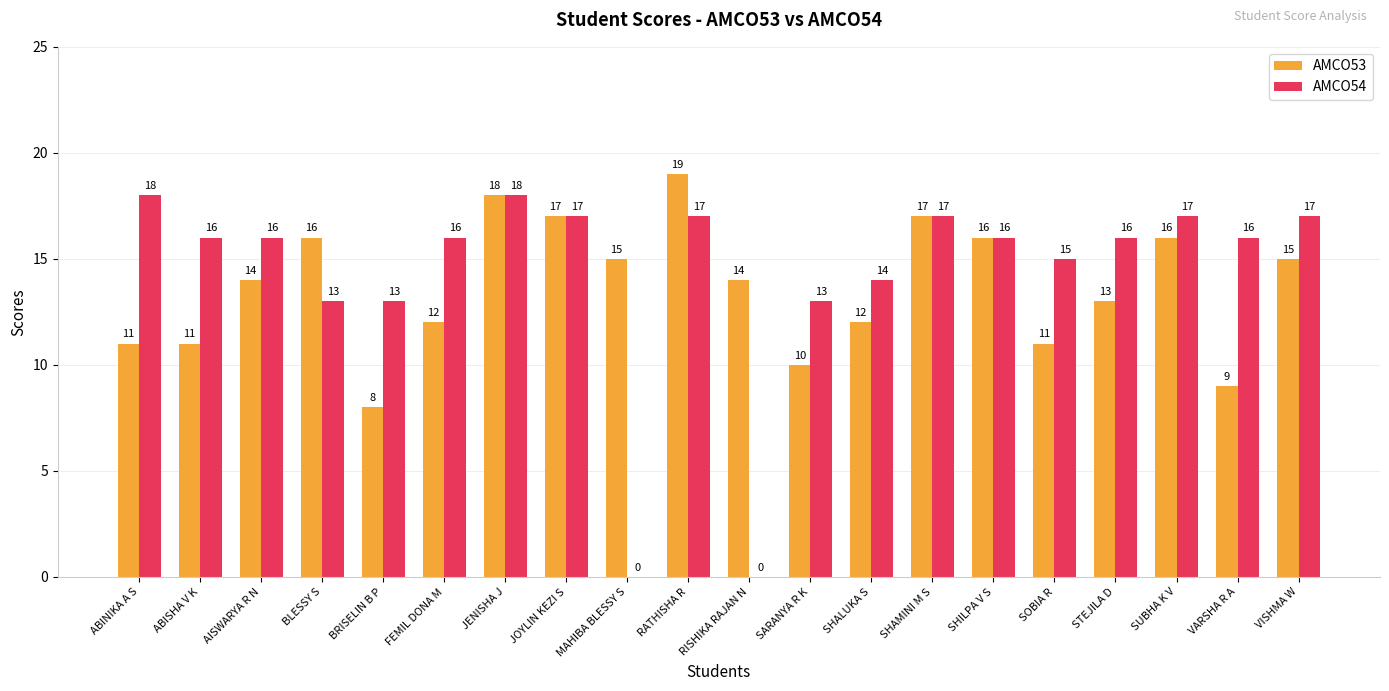

The AMCO53 series shows 11 at ABINIKA A S. True or false?

True